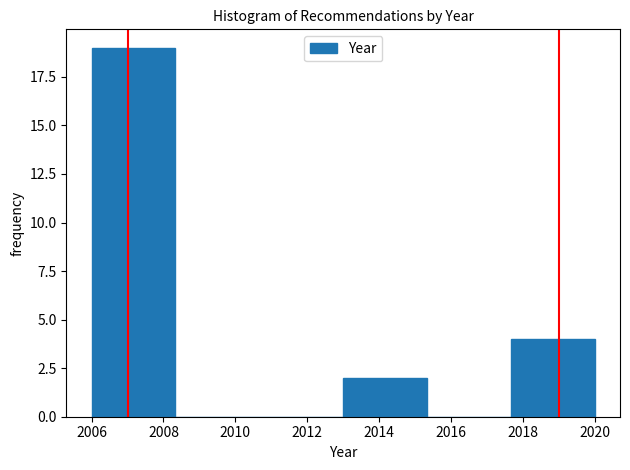

Reading left to right, list every bar in this chart as the range it spans on the x-axis followed by its height. Neither the bar edges nor the heights are printed on the chart, so give them approximately, as read against the axes.

2006.0 to 2008.4: 19
2008.4 to 2010.6: 0
2010.6 to 2013.0: 0
2013.0 to 2015.4: 2
2015.4 to 2017.6: 0
2017.6 to 2020.0: 4